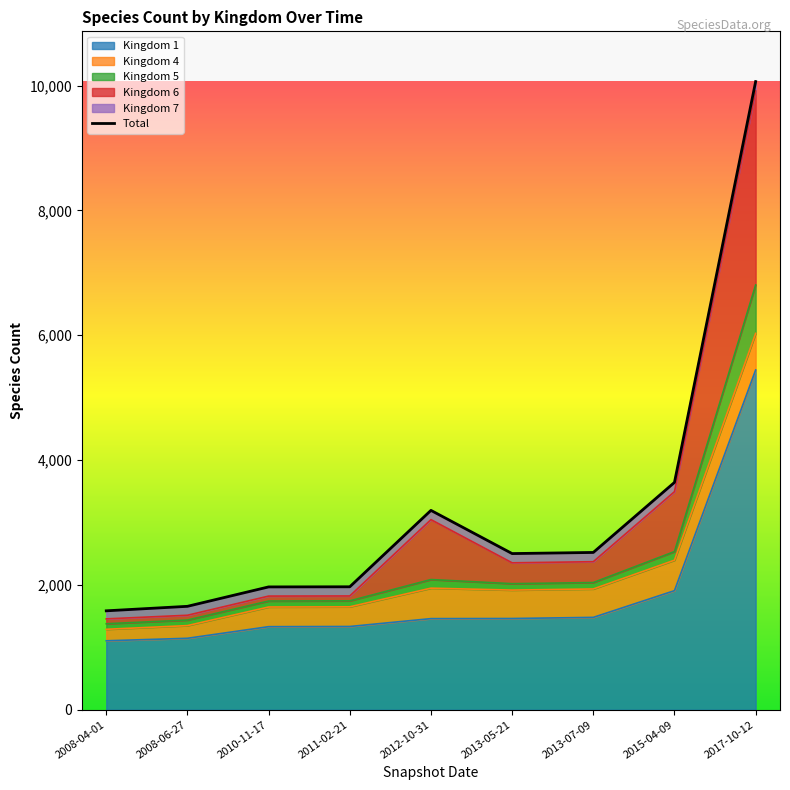

Does the chart have visible grid lines?

No